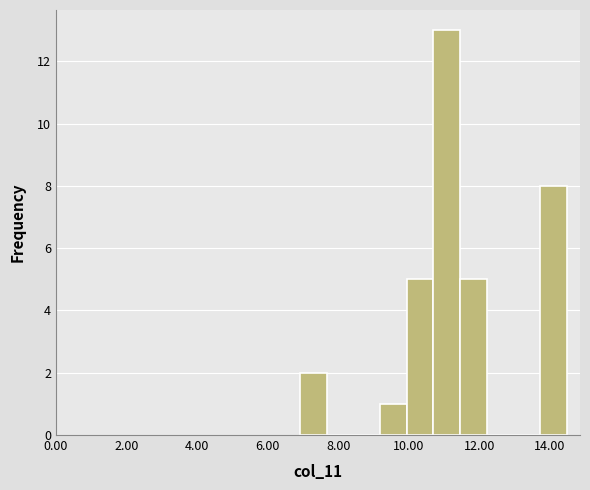

Read against the x-axis, roughly where is the centre of the tallest bar?

11.0